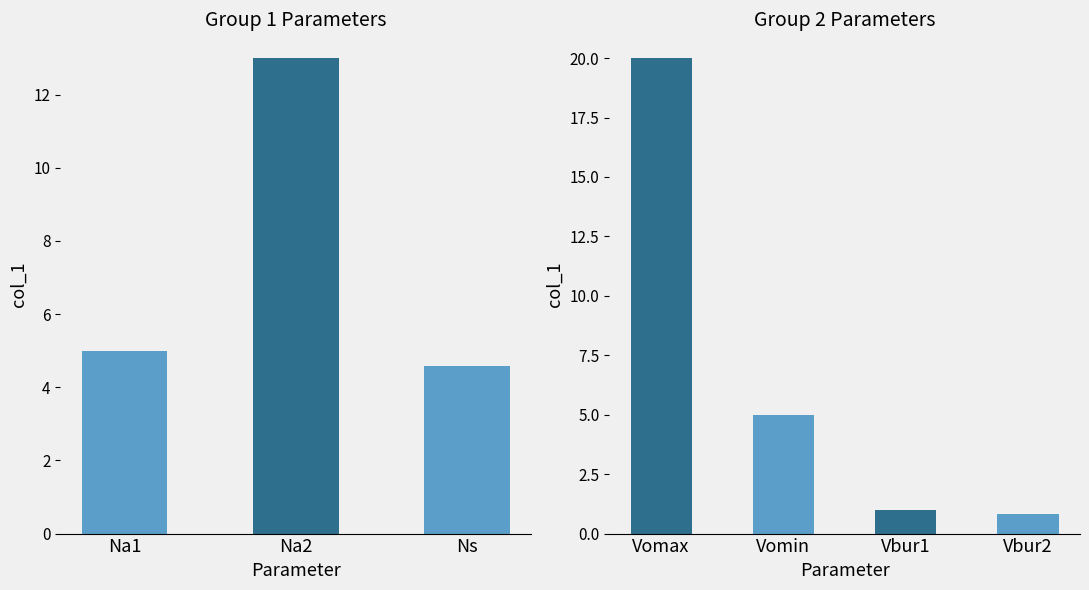

What is the greatest value displayed?

20.0